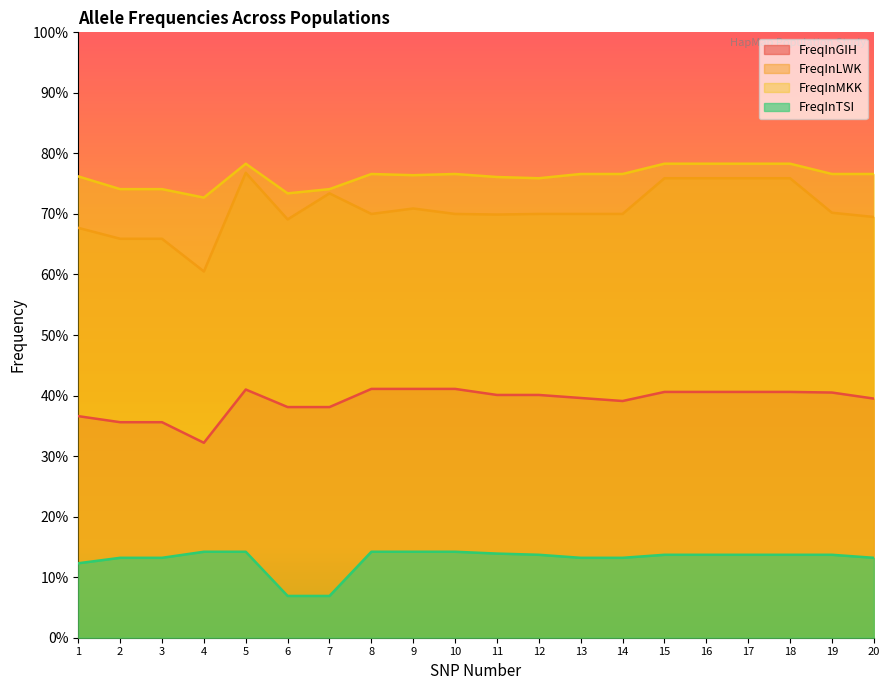

Where is the first local maximum for FreqInLWK?

5